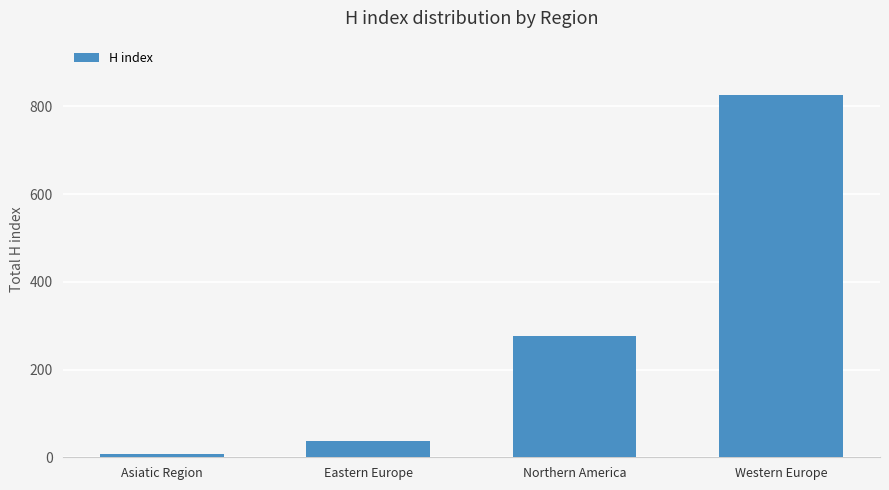

At which label is the value closest to 417?

Northern America